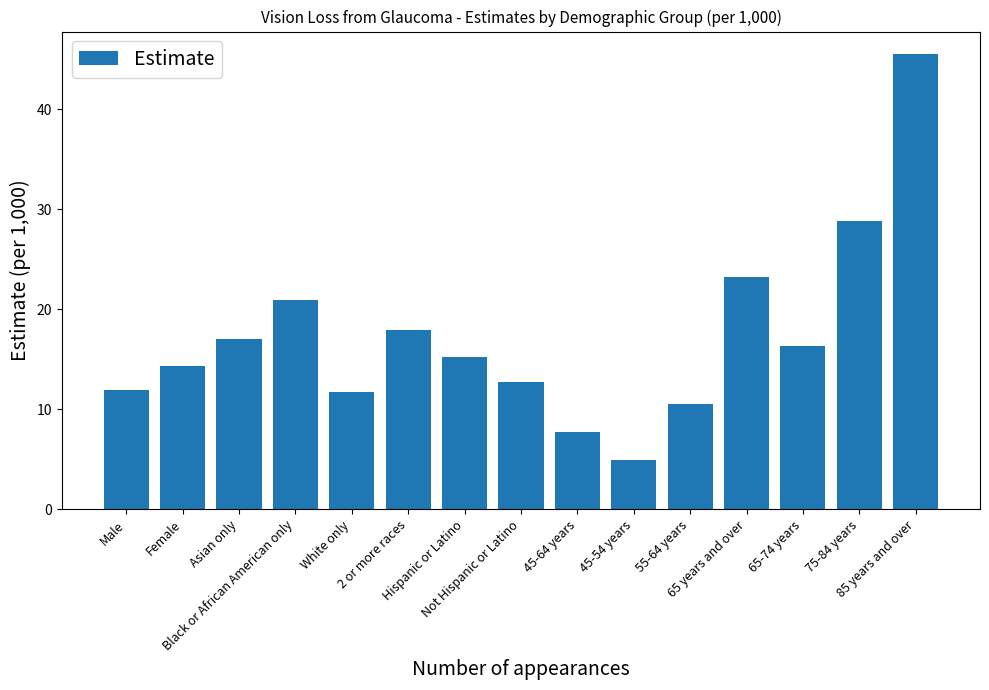

Reading right to left, what are all the values shown in this chart?

85 years and over=45.5	75-84 years=28.8	65-74 years=16.3	65 years and over=23.2	55-64 years=10.5	45-54 years=4.9	45-64 years=7.7	Not Hispanic or Latino=12.7	Hispanic or Latino=15.2	2 or more races=17.9	White only=11.7	Black or African American only=20.9	Asian only=17.0	Female=14.3	Male=11.9